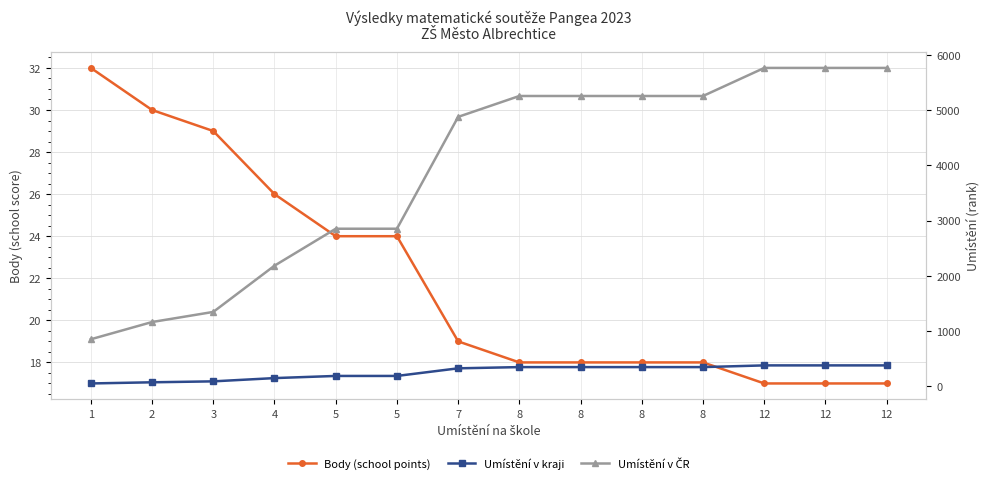

What is the sum of the Body (school points) values at 2 and 4?

56